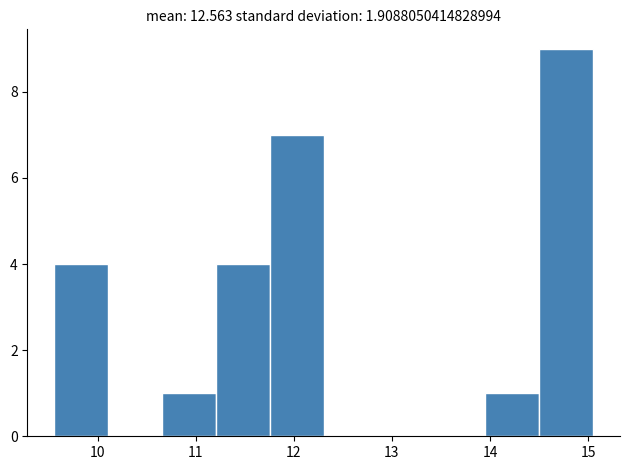

Reading left to right, transcribe this chart: for each bar, give the range it covers on the x-axis and its height. Neither the bar edges nor the heights are printed on the chart, so give them approximately, as read against the axes.

9.6 to 10.1: 4
10.1 to 10.7: 0
10.7 to 11.2: 1
11.2 to 11.8: 4
11.8 to 12.3: 7
12.3 to 12.9: 0
12.9 to 13.4: 0
13.4 to 14.0: 0
14.0 to 14.5: 1
14.5 to 15.1: 9